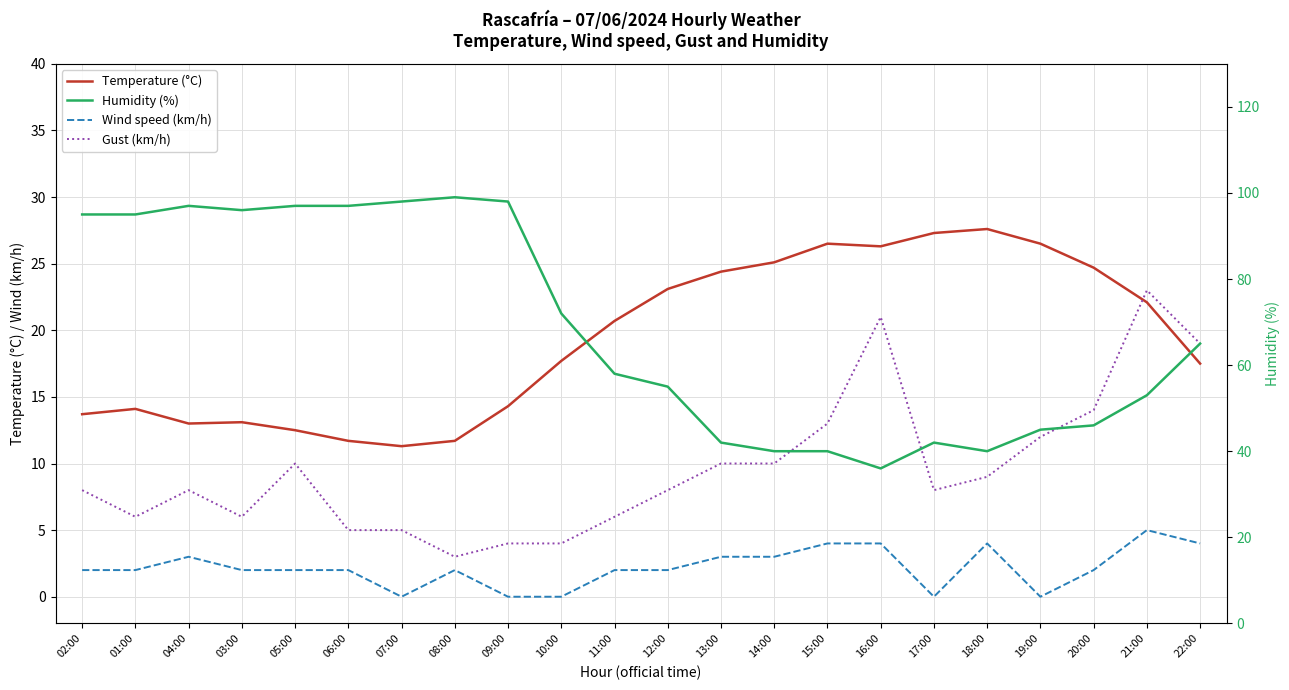

Reading left to right, what are all the values shown in this chart?

Temperature (°C): 02:00=13.7	01:00=14.1	04:00=13.0	03:00=13.1	05:00=12.5	06:00=11.7	07:00=11.3	08:00=11.7	09:00=14.3	10:00=17.7	11:00=20.7	12:00=23.1	13:00=24.4	14:00=25.1	15:00=26.5	16:00=26.3	17:00=27.3	18:00=27.6	19:00=26.5	20:00=24.7	21:00=22.1	22:00=17.5
Wind speed (km/h): 02:00=2.0	01:00=2.0	04:00=3.0	03:00=2.0	05:00=2.0	06:00=2.0	07:00=0.0	08:00=2.0	09:00=0.0	10:00=0.0	11:00=2.0	12:00=2.0	13:00=3.0	14:00=3.0	15:00=4.0	16:00=4.0	17:00=0.0	18:00=4.0	19:00=0.0	20:00=2.0	21:00=5.0	22:00=4.0
Gust (km/h): 02:00=8.0	01:00=6.0	04:00=8.0	03:00=6.0	05:00=10.0	06:00=5.0	07:00=5.0	08:00=3.0	09:00=4.0	10:00=4.0	11:00=6.0	12:00=8.0	13:00=10.0	14:00=10.0	15:00=13.0	16:00=21.0	17:00=8.0	18:00=9.0	19:00=12.0	20:00=14.0	21:00=23.0	22:00=19.0
Humidity (%): 02:00=95.0	01:00=95.0	04:00=97.0	03:00=96.0	05:00=97.0	06:00=97.0	07:00=98.0	08:00=99.0	09:00=98.0	10:00=72.0	11:00=58.0	12:00=55.0	13:00=42.0	14:00=40.0	15:00=40.0	16:00=36.0	17:00=42.0	18:00=40.0	19:00=45.0	20:00=46.0	21:00=53.0	22:00=65.0